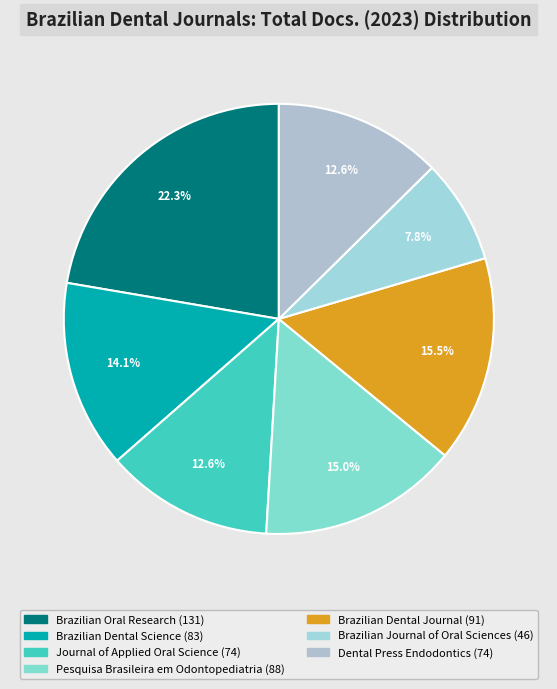

To the nearest percent, what is the difference between the largest and smallest slice percentages?

14%